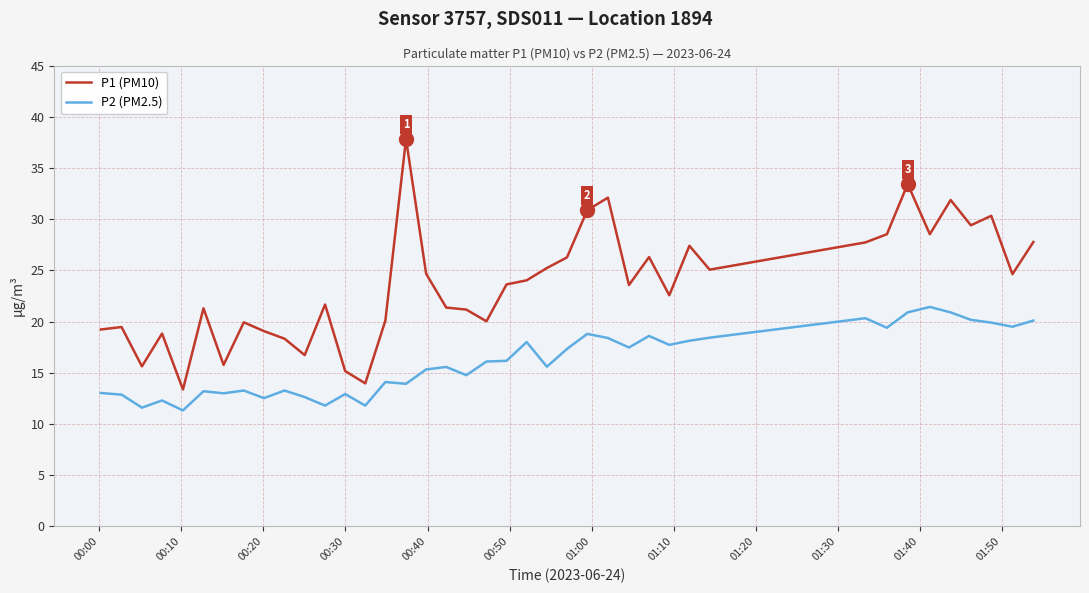

What is the difference between the maximum and minimum values in the P1 (PM10) series?

24.5